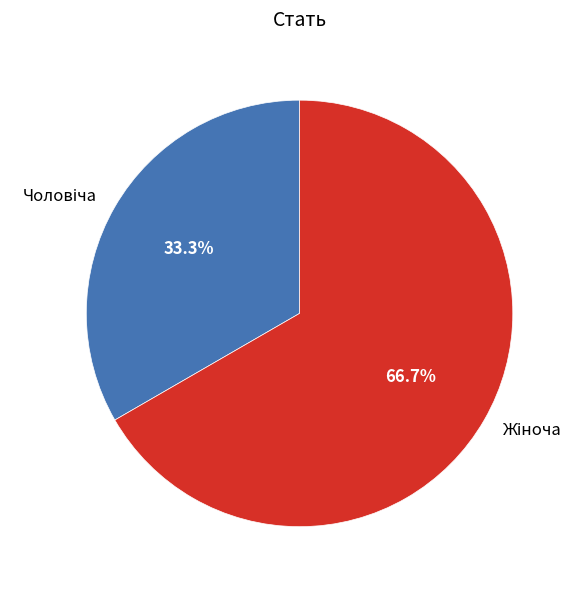

Is it true that Жіноча is 67% of the pie?

True